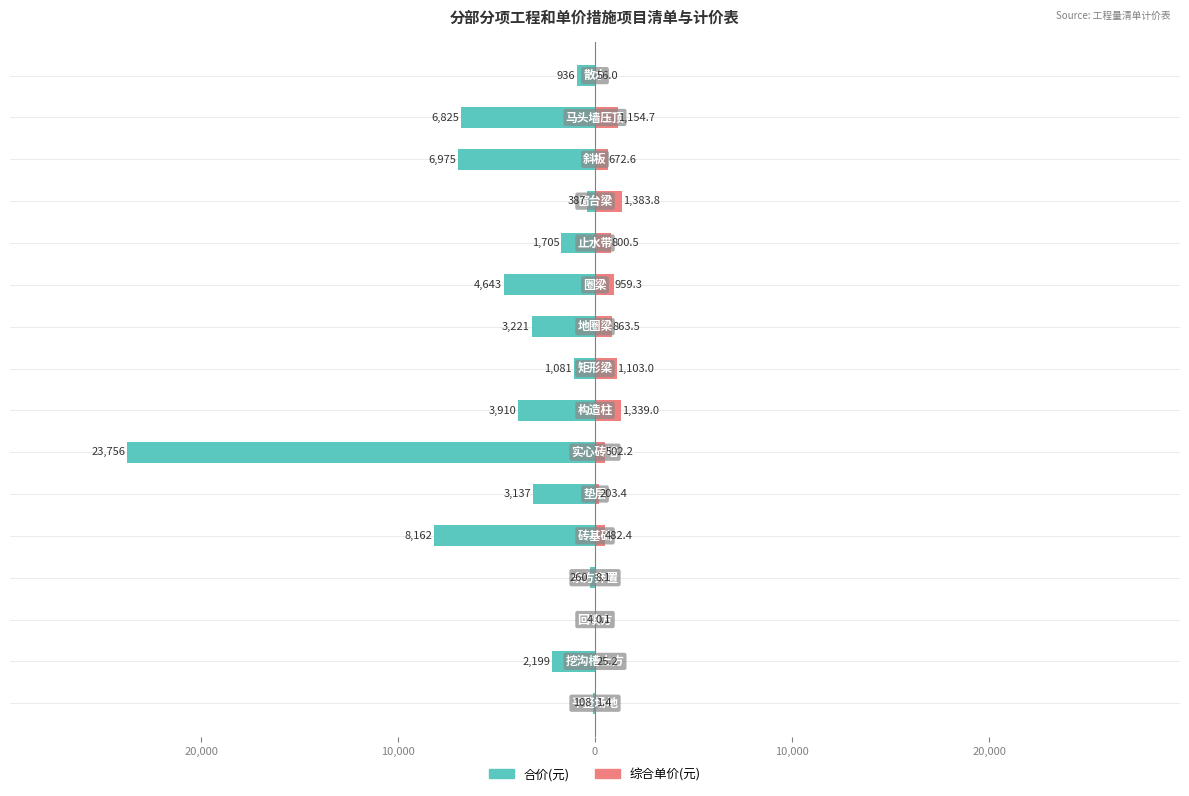

How many bars are there in each group?

2